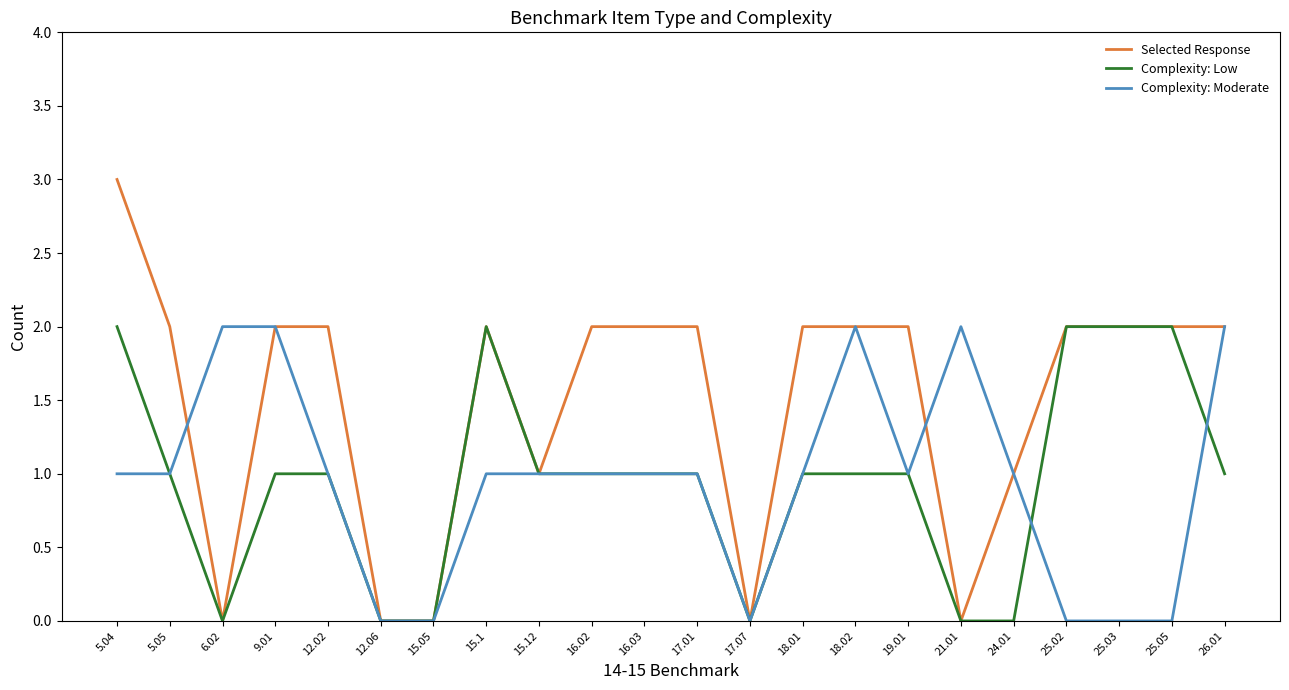

What is the average value of the Complexity: Moderate series?

1